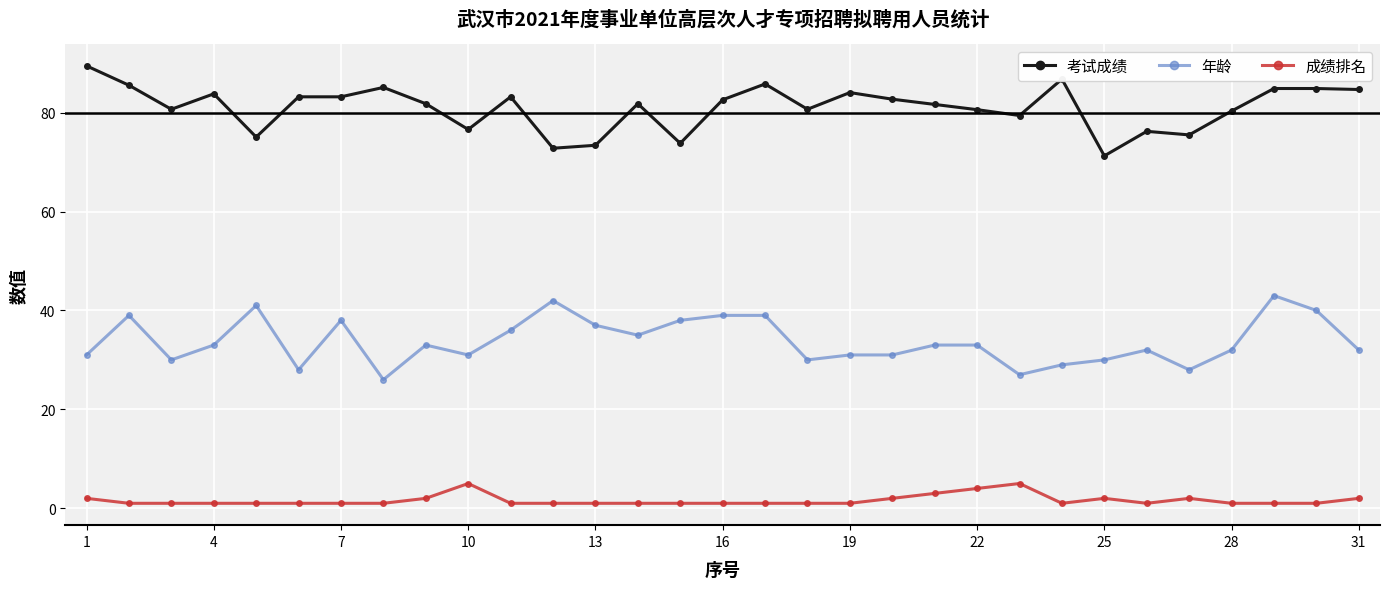

What is the value of the 成绩排名 point at the 6th from the left?

1.0